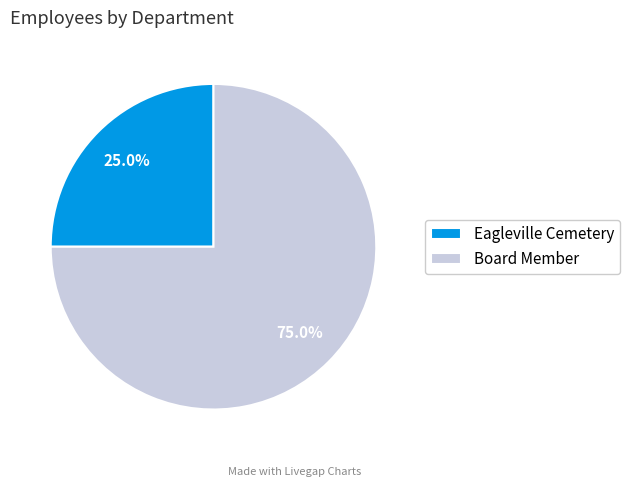

To the nearest percent, what is the difference between the Board Member and Eagleville Cemetery slice percentages?

50%